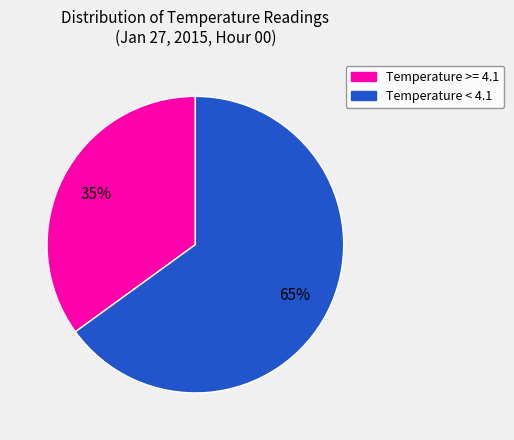

The Temperature < 4.1 slice represents 65% of the pie. True or false?

True